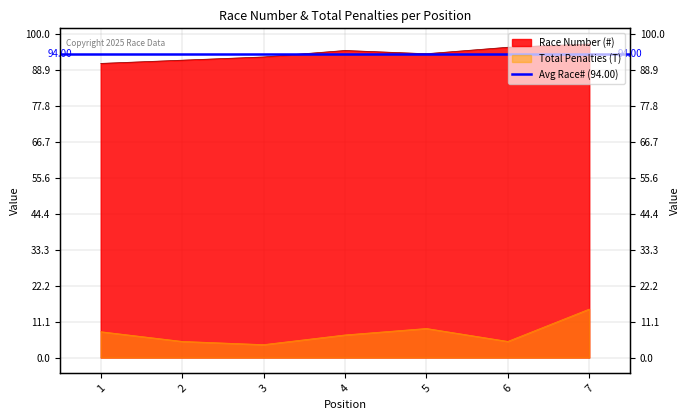

The Total Penalties (T) series shows 15 at 7. True or false?

True